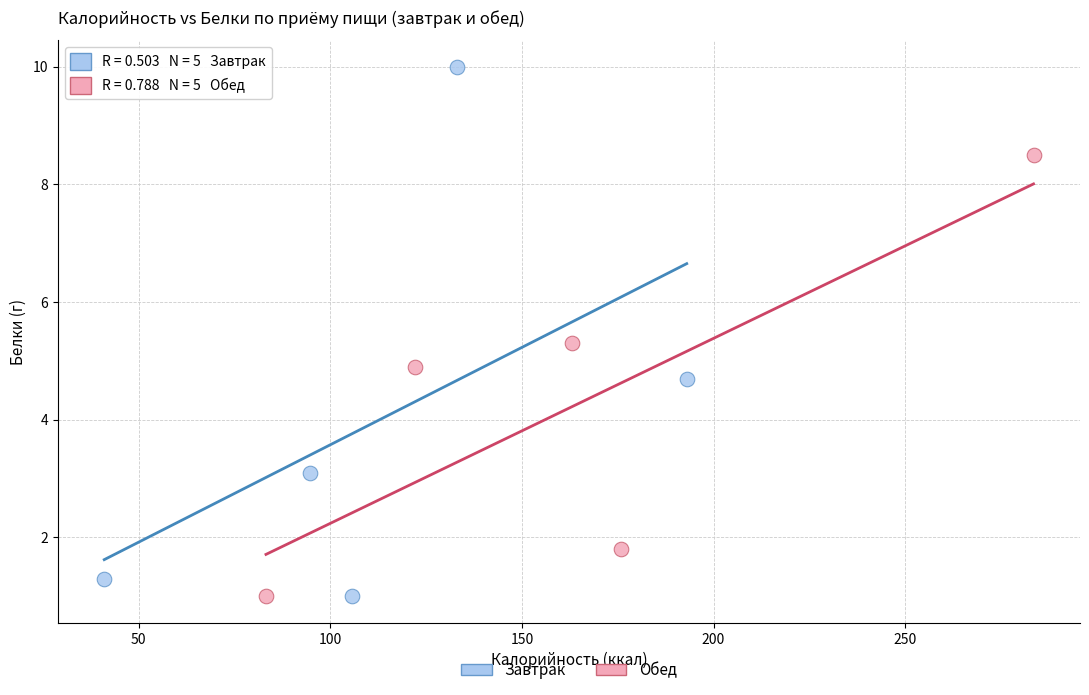

Which series has the largest Y range (max minus min)?

Завтрак